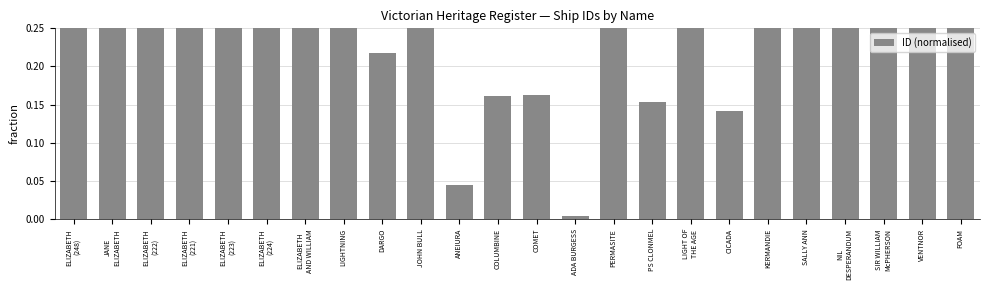

What is the value of the 17th bar from the left?

0.5